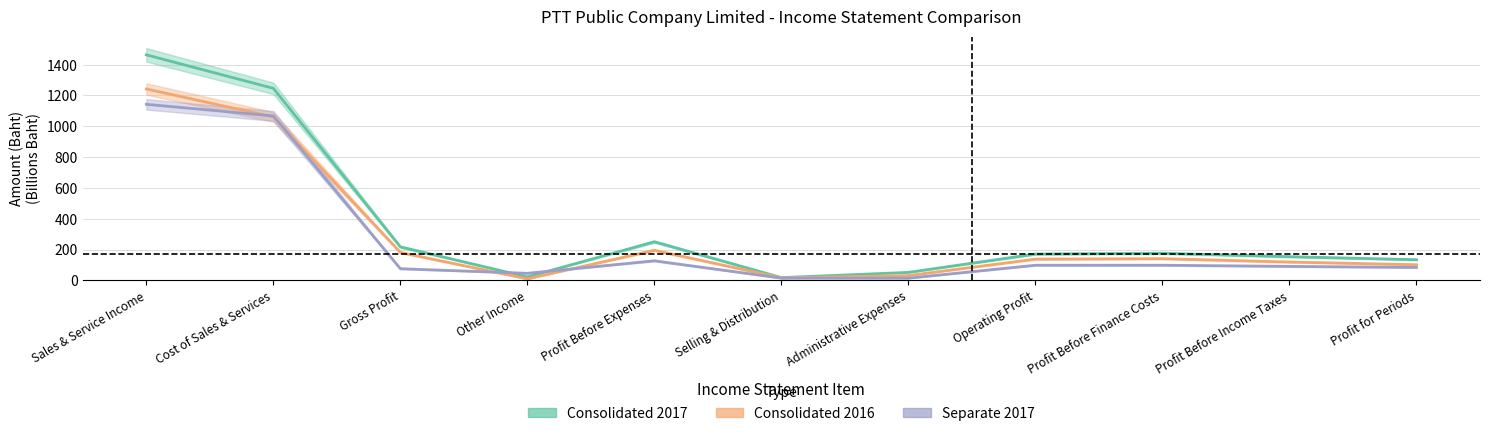

Is the value of Consolidated 2016 at Profit for Periods greater than the value of Separate 2017 at Profit Before Expenses?

No